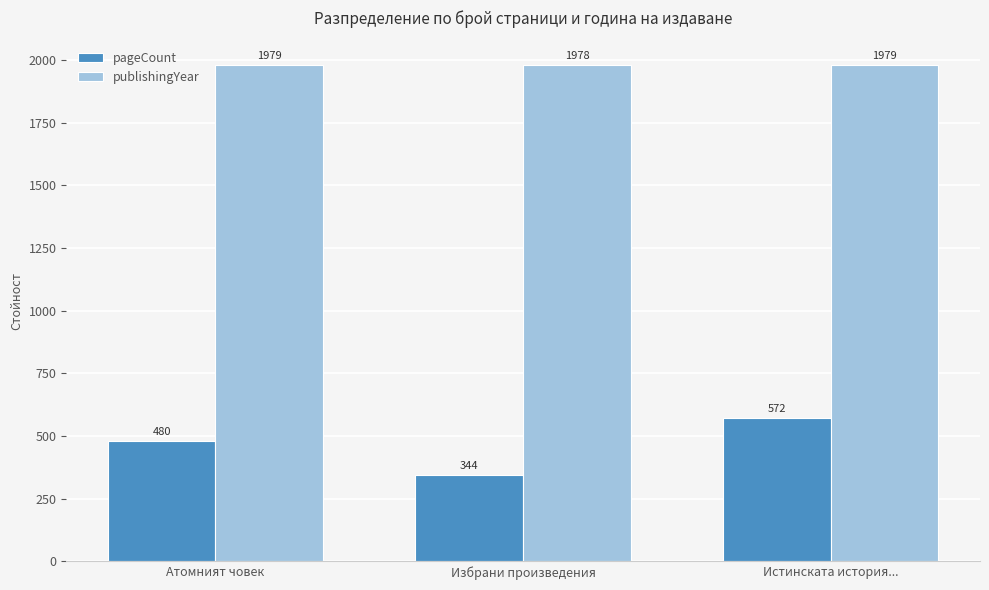

Does the chart contain stacked bars?

No